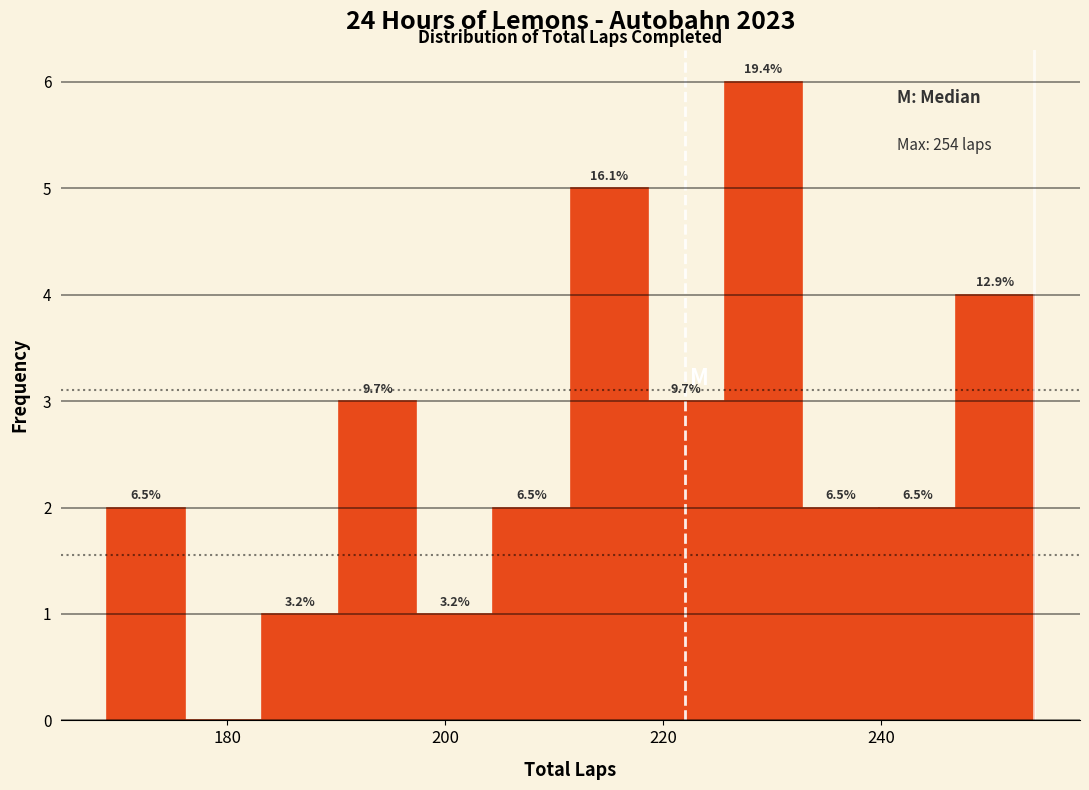

Read against the x-axis, roughly where is the centre of the tallest bar?

230